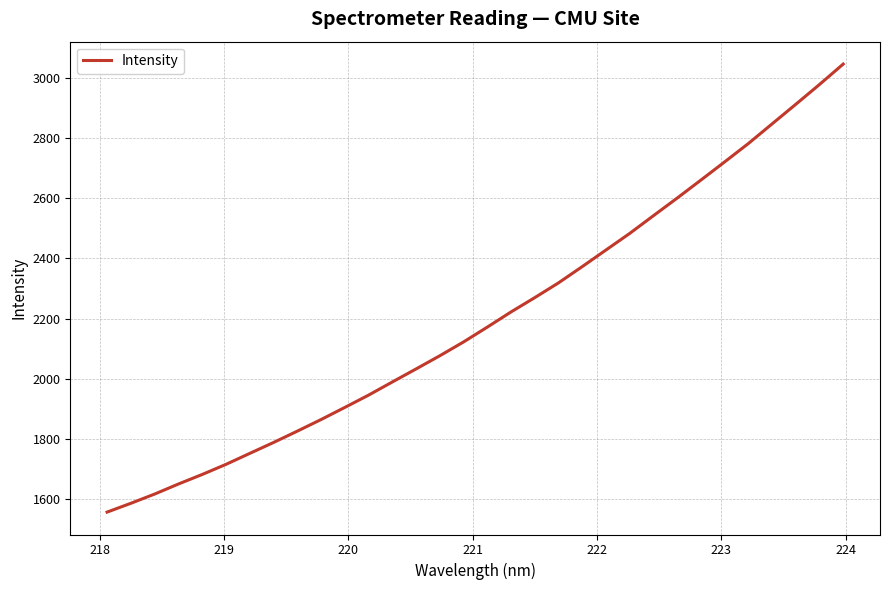

What is the minimum value shown in the chart?

1557.0